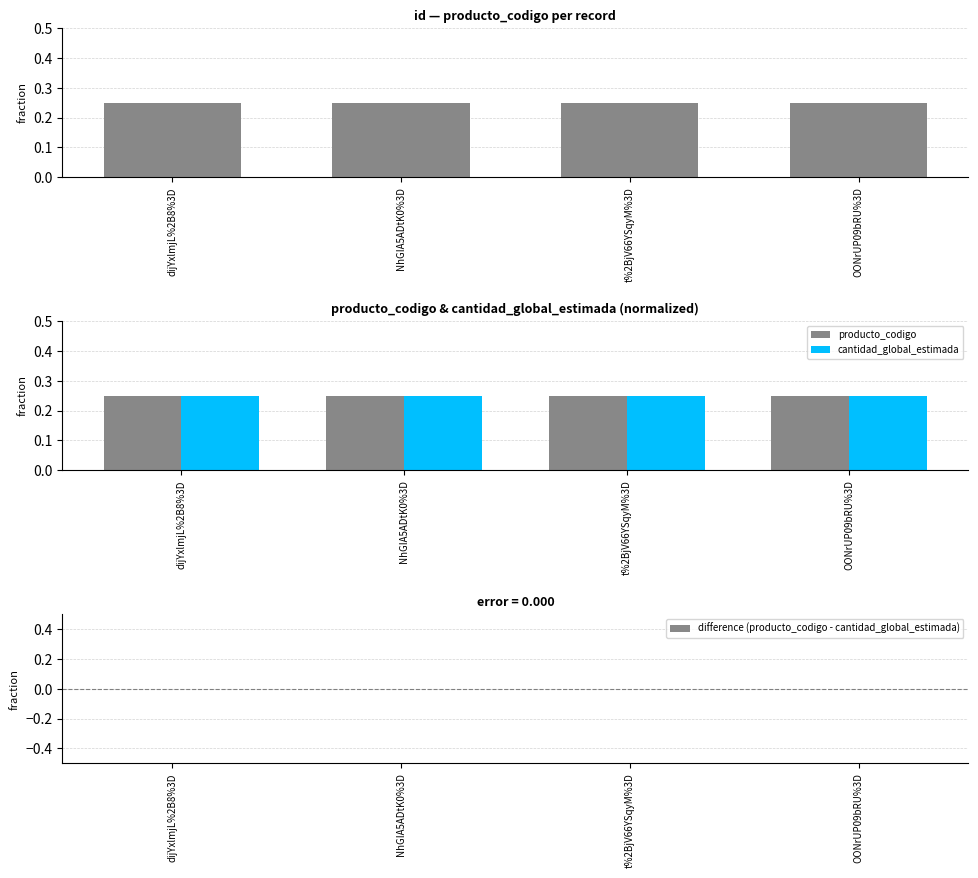

The value of cantidad_global_estimada at t%2BjV66YSqyM%3D is 0.4. True or false?

False